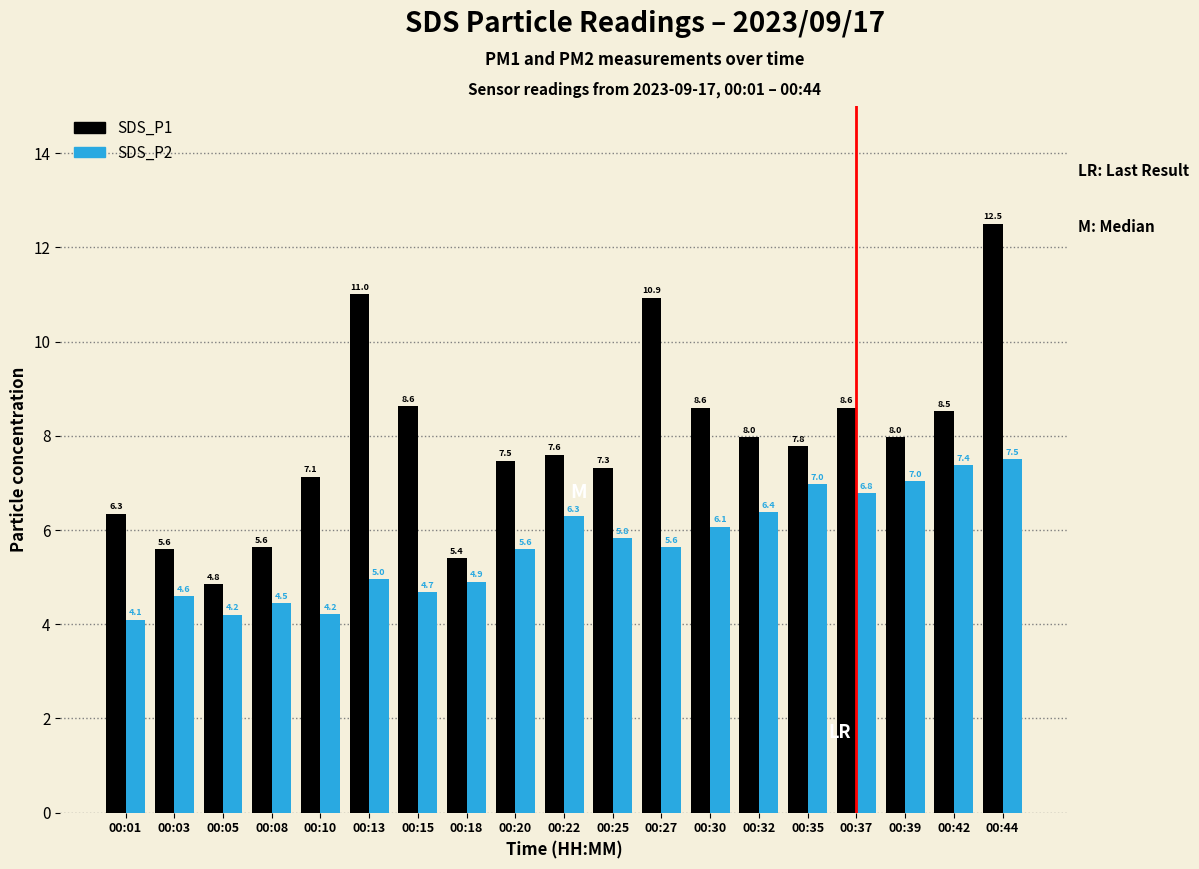

Are the bars grouped side by side (vs. stacked)?

Yes